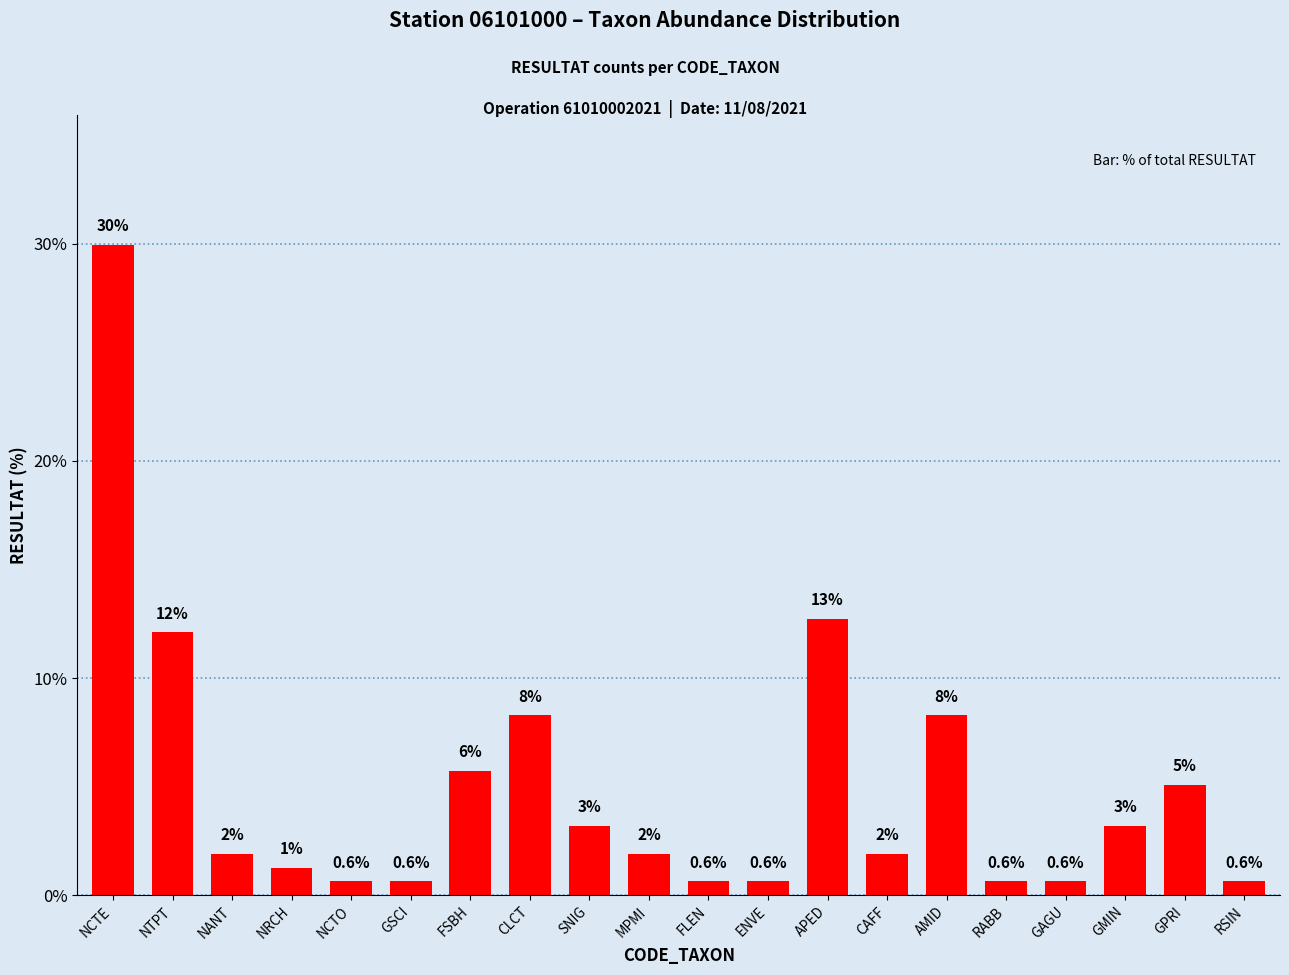

Does the chart contain any negative values?

No